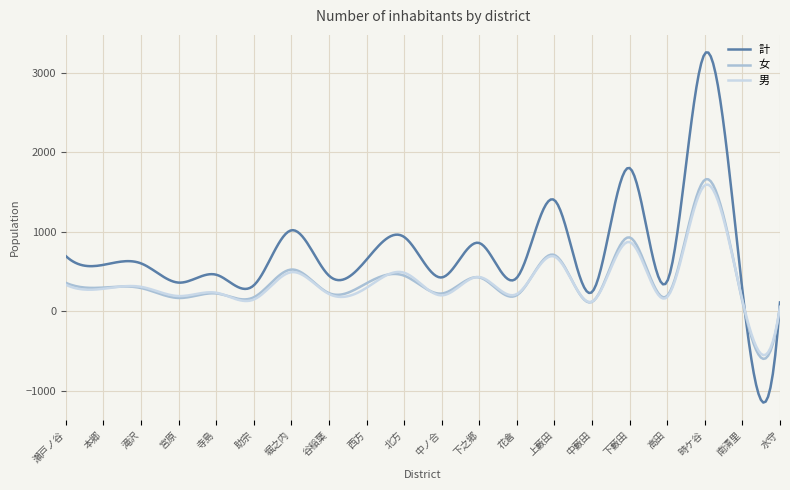

True or false: 男 and 女 intersect in this chart.

True